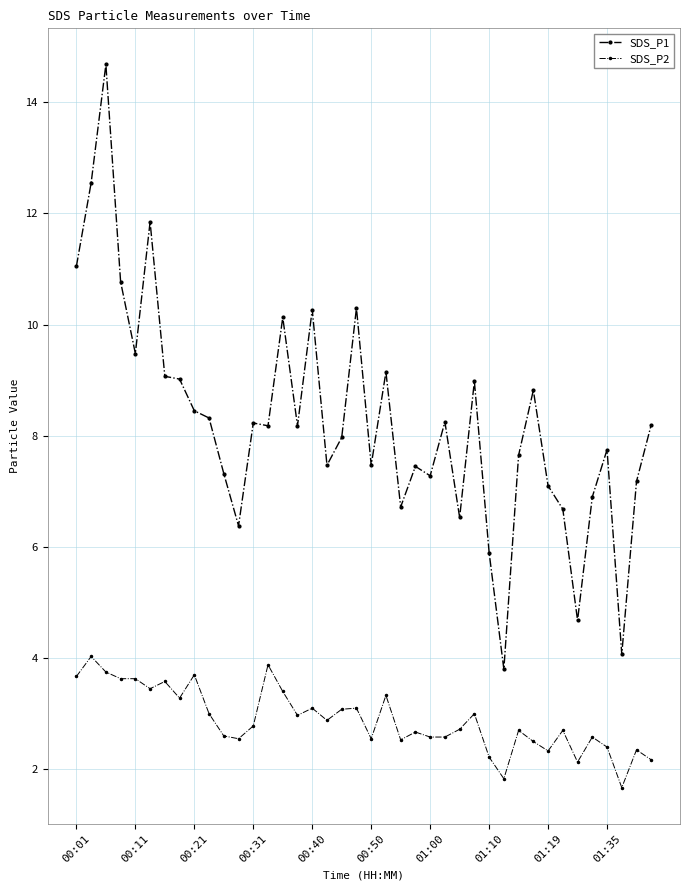

At how many categories does at least one series exceed 10?

8